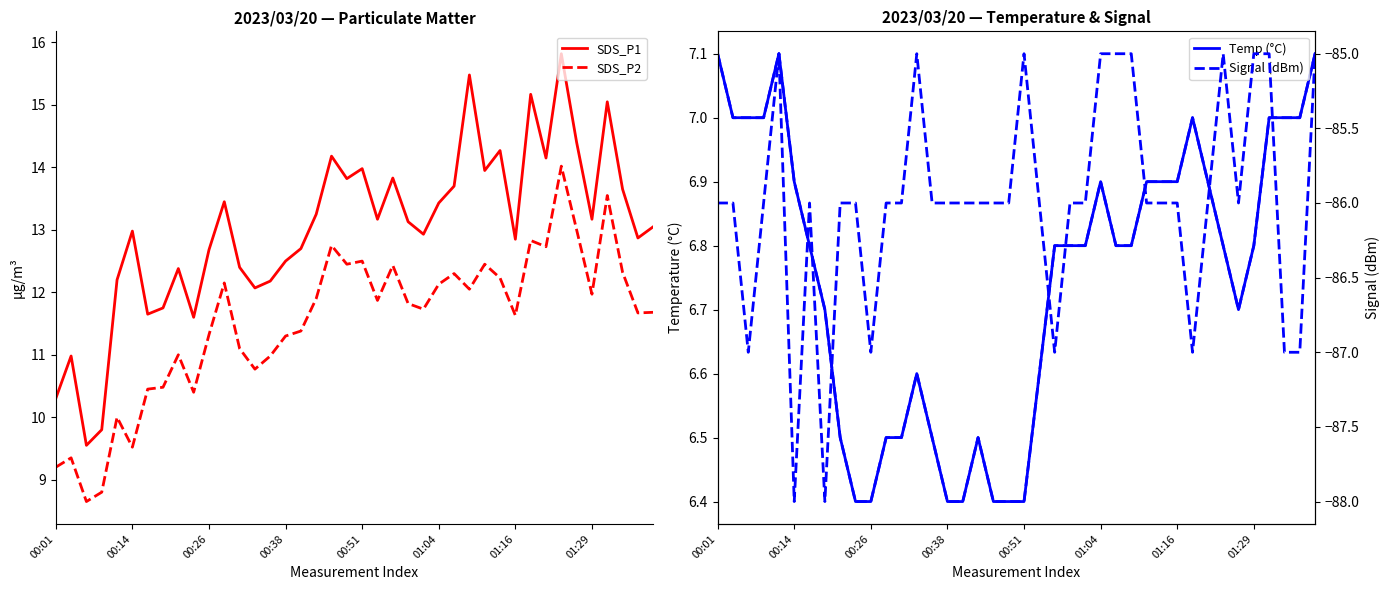

At which label does Temp (°C) reach its peak?

00:01